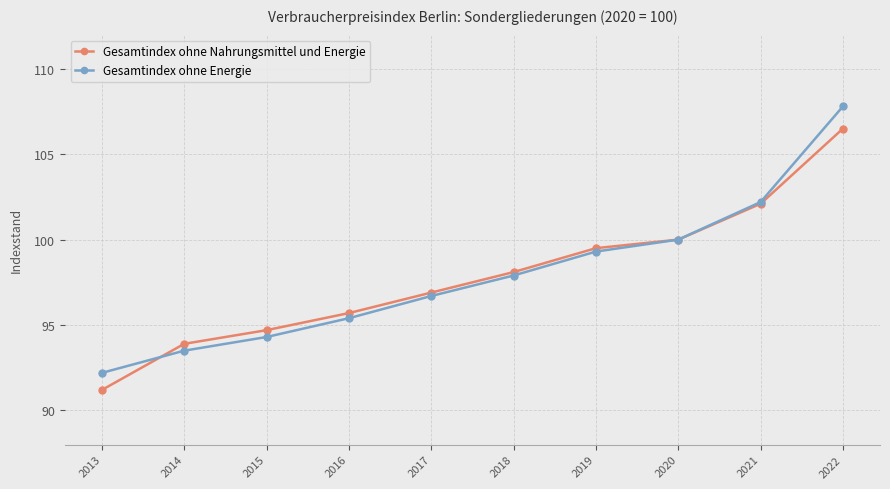

How many values in the Gesamtindex ohne Energie series exceed 97?

5